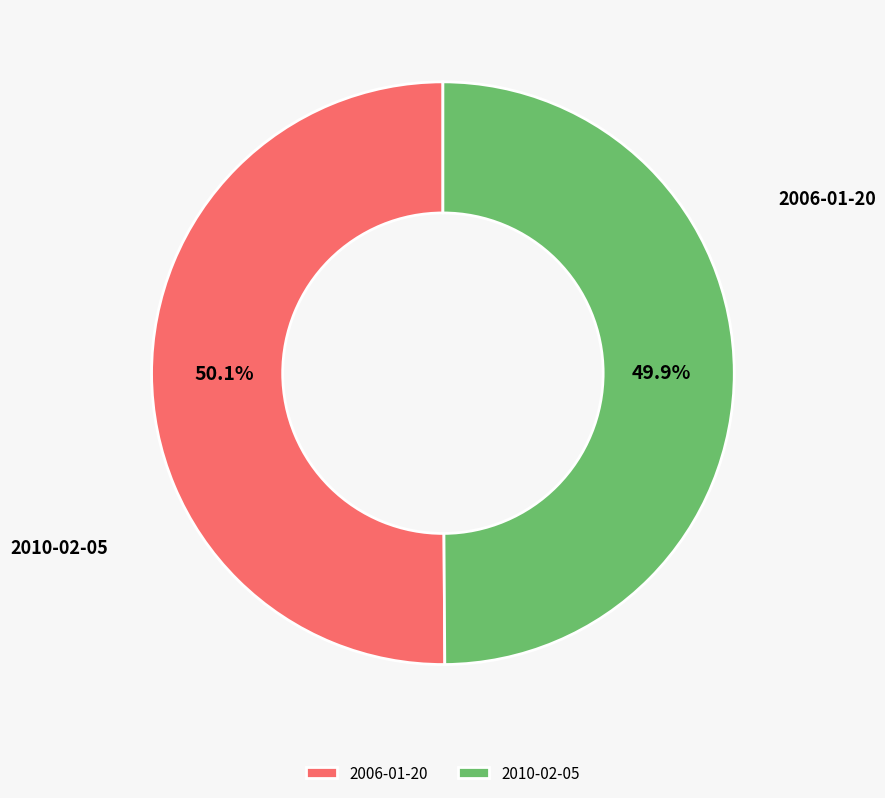

Rank the categories by value from lowest to highest.

2010-02-05, 2006-01-20